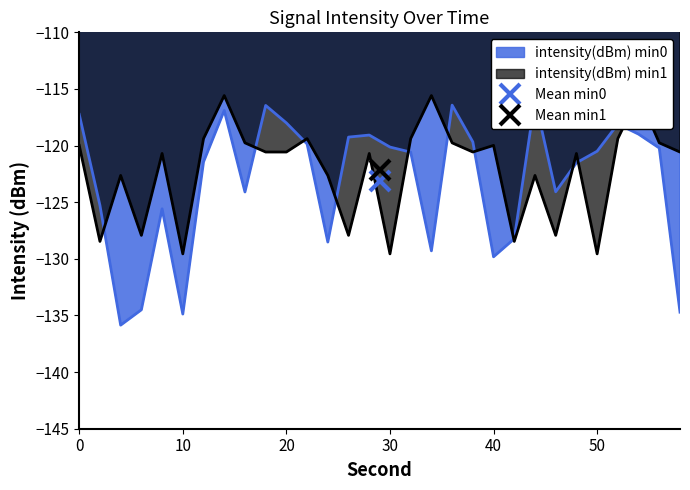

Where is the first local maximum for intensity(dBm) min1?

4